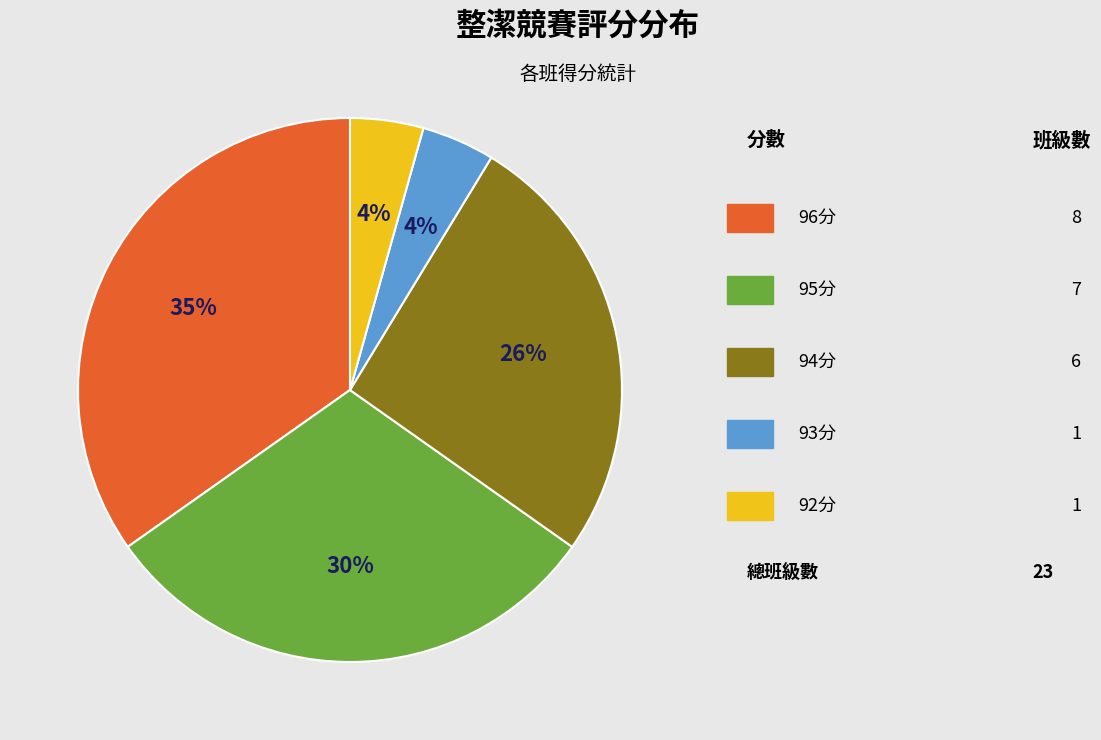

To the nearest percent, what is the average slice percentage?

20%